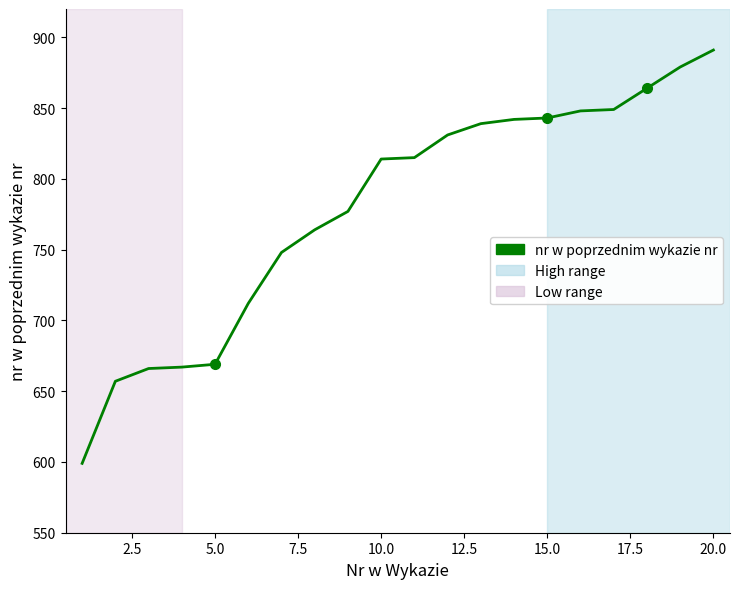

What is the difference between the maximum and minimum values?

292